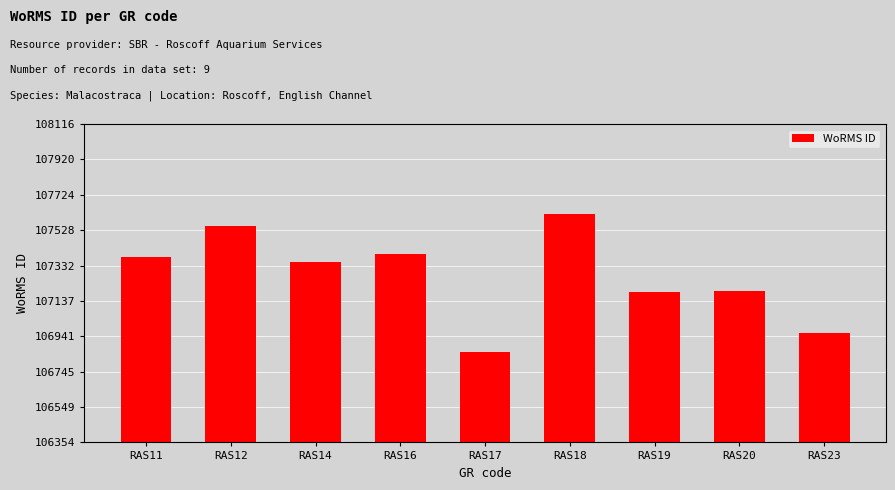

Is it true that the value at RAS17 is 106854?

True